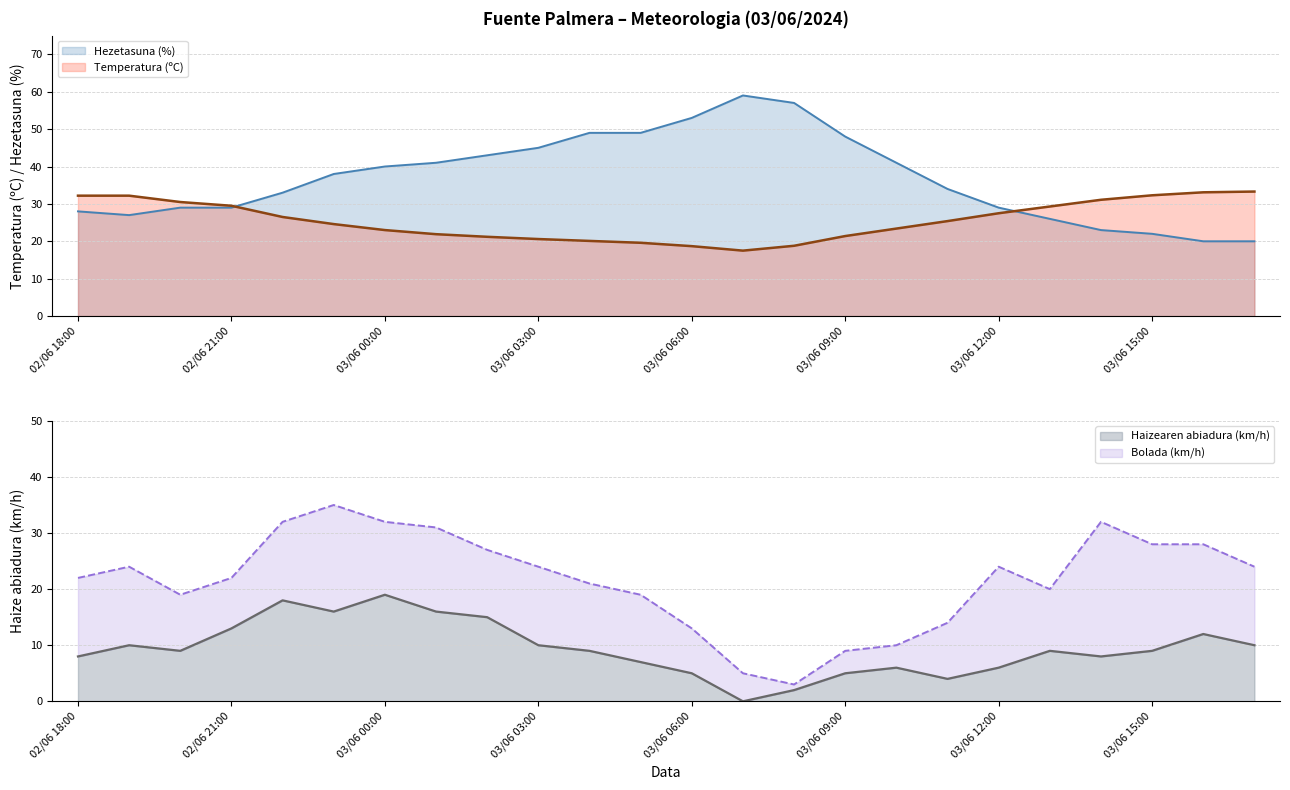

At which category does Temperatura (ºC) reach its first local valley?

03/06 07:00